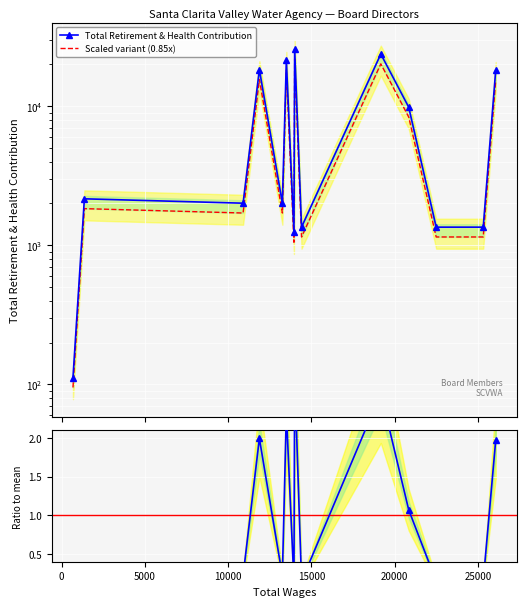

Is the value of Ratio to mean at 12 greater than the value of Total Retirement & Health Contribution at 13?

No